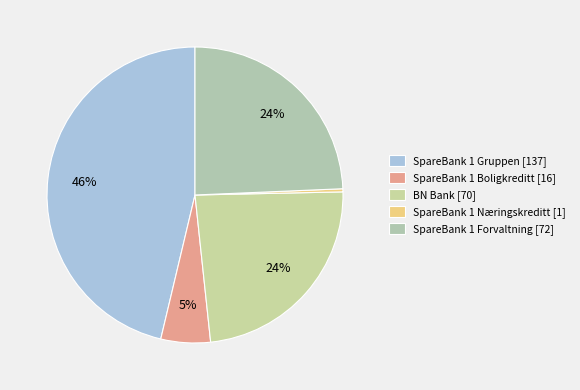

How many slices are in this pie chart?

5